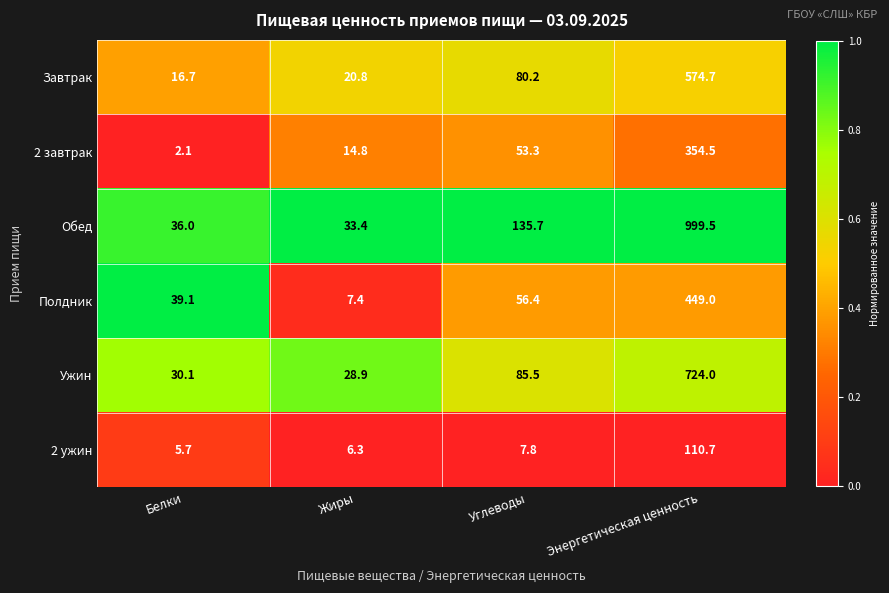

Reading right to left, extract all data points from this chart.

Завтрак: Энергетическая ценность=574.7	Углеводы=80.2	Жиры=20.8	Белки=16.7
2 завтрак: Энергетическая ценность=354.5	Углеводы=53.3	Жиры=14.8	Белки=2.1
Обед: Энергетическая ценность=999.5	Углеводы=135.7	Жиры=33.4	Белки=36.0
Полдник: Энергетическая ценность=449.0	Углеводы=56.4	Жиры=7.4	Белки=39.1
Ужин: Энергетическая ценность=724.0	Углеводы=85.5	Жиры=28.9	Белки=30.1
2 ужин: Энергетическая ценность=110.7	Углеводы=7.8	Жиры=6.3	Белки=5.7